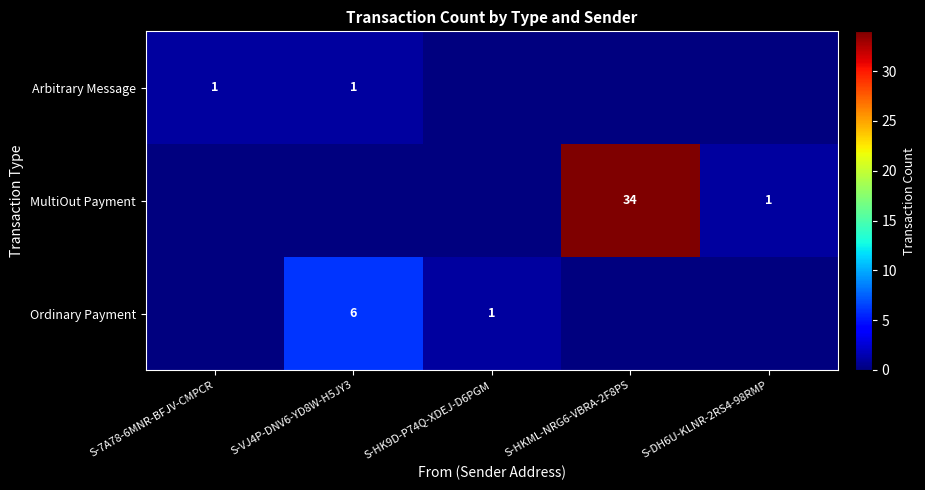

The value of Ordinary Payment at S-VJ4P-DNV6-YD8W-H5JY3 is 6. True or false?

True